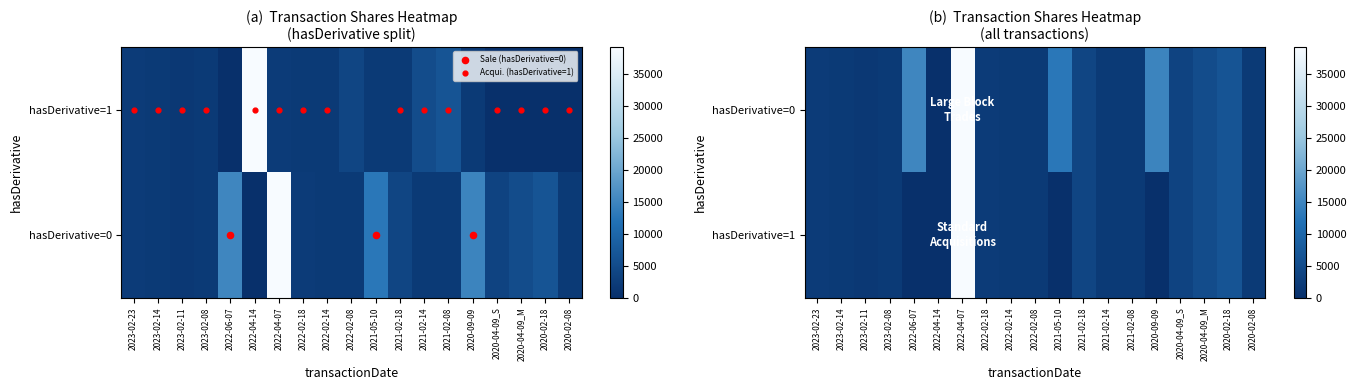

How many data points in hasDerivative=0 are less than 2167?

9